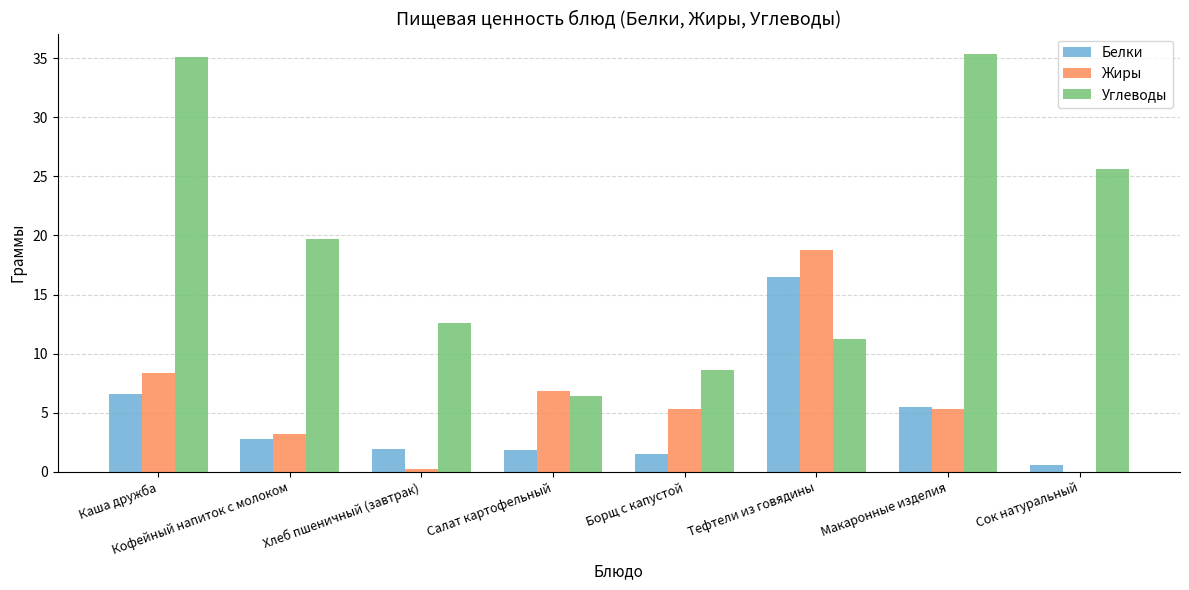

How many categories are shown in the chart?

8